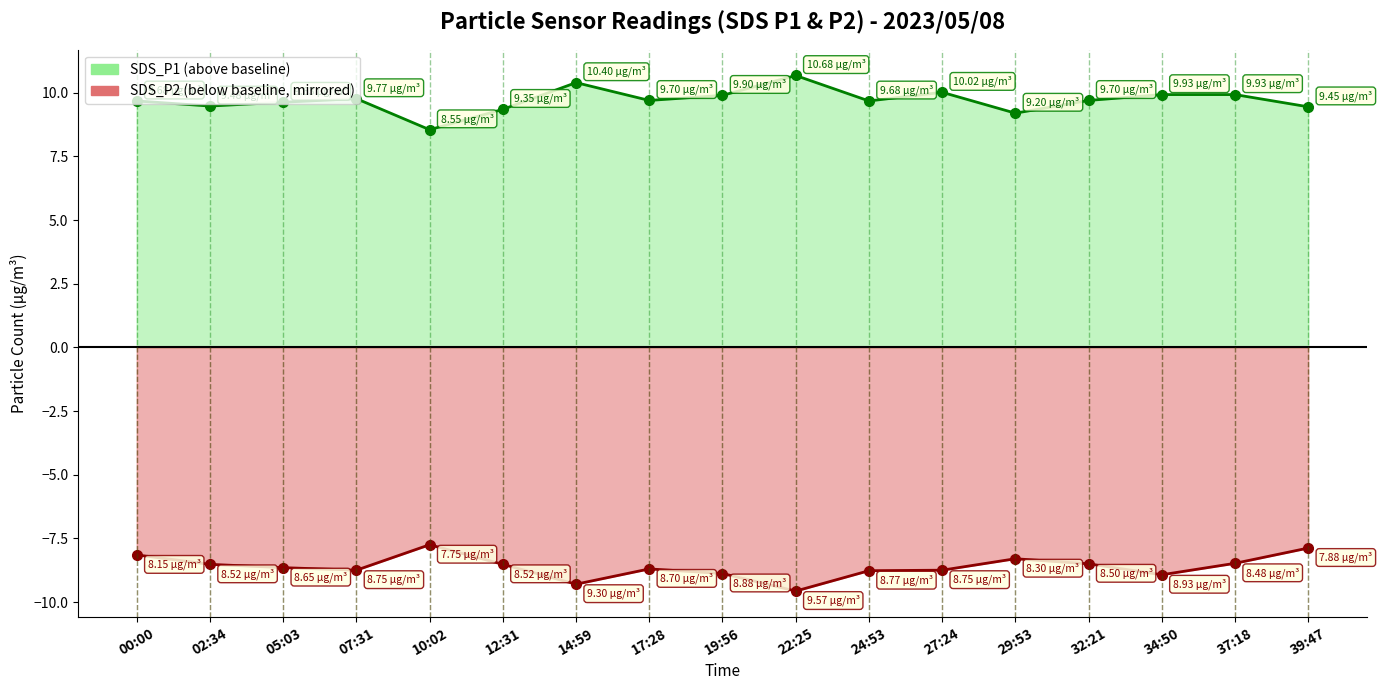

Does the chart display data point markers on the line(s)?

Yes